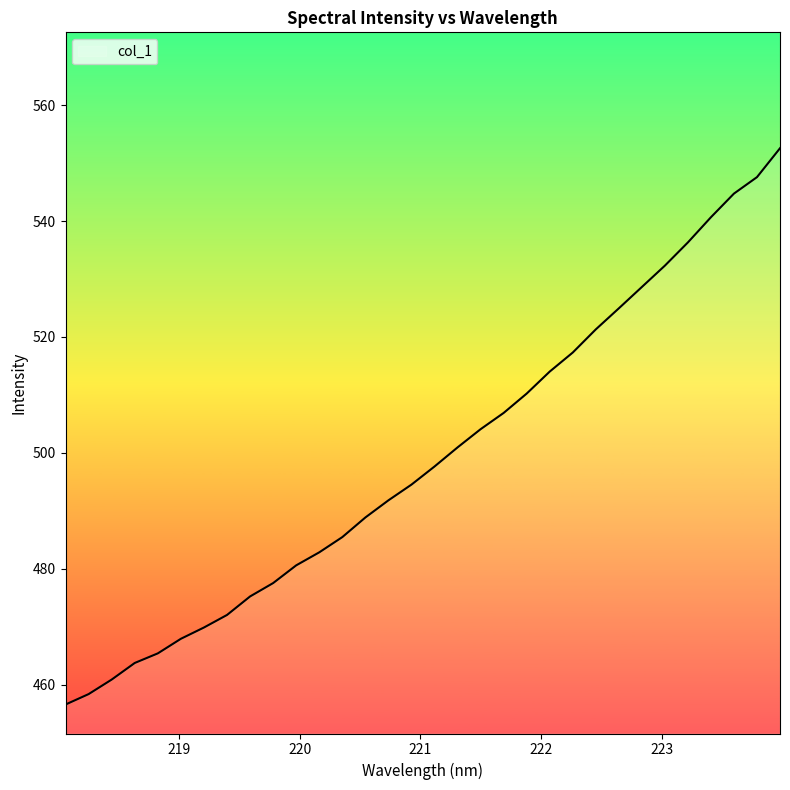

What is the smallest value displayed?

456.6